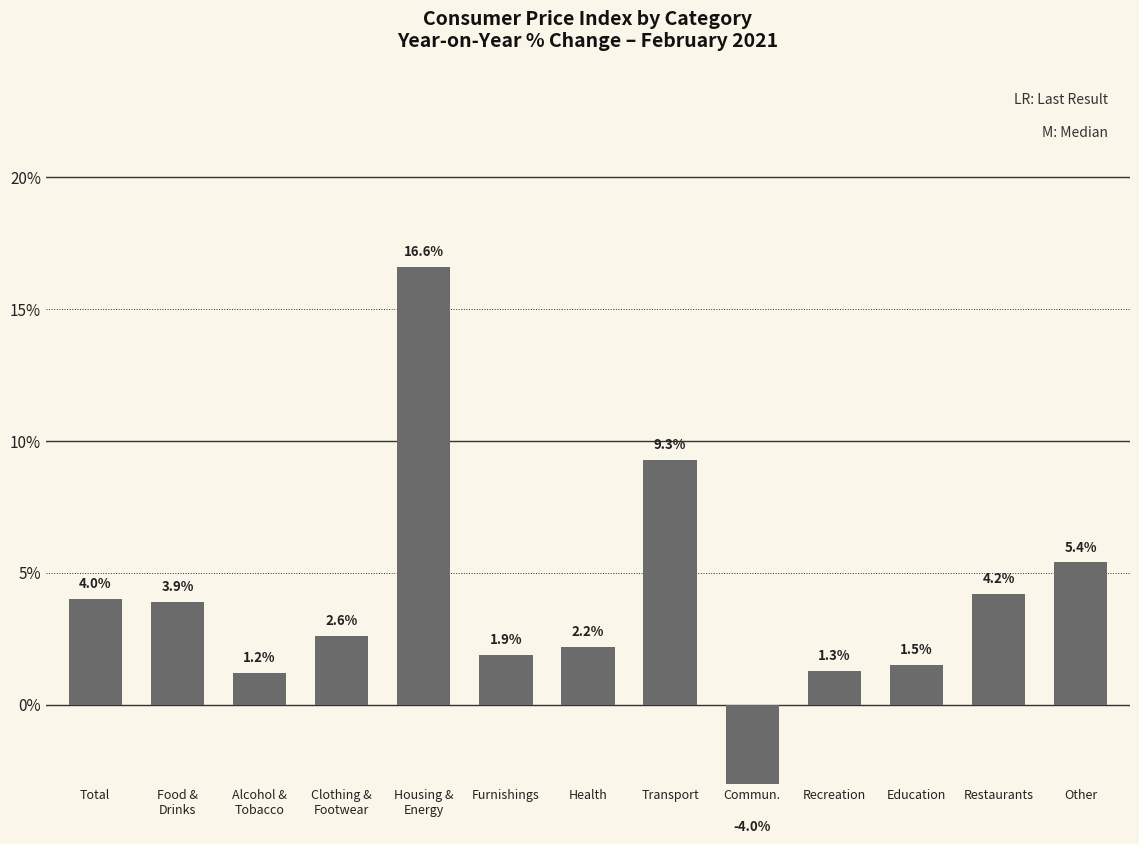

Between Transport and Alcohol &
Tobacco, which is larger?

Transport